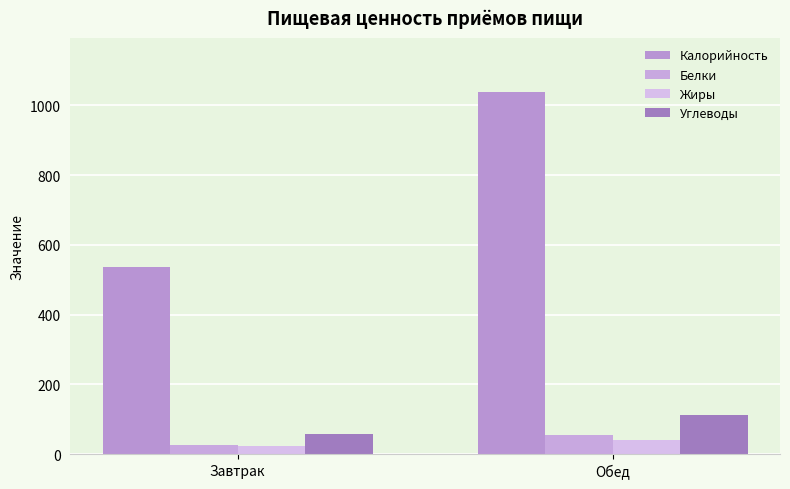

What position from the left is Обед?

2